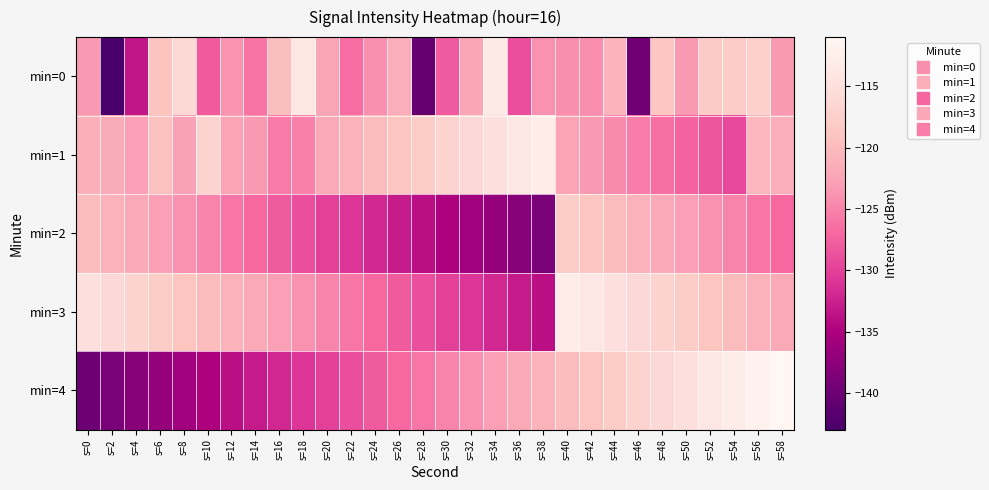

What is the total value across all series at s=22?

-633.7